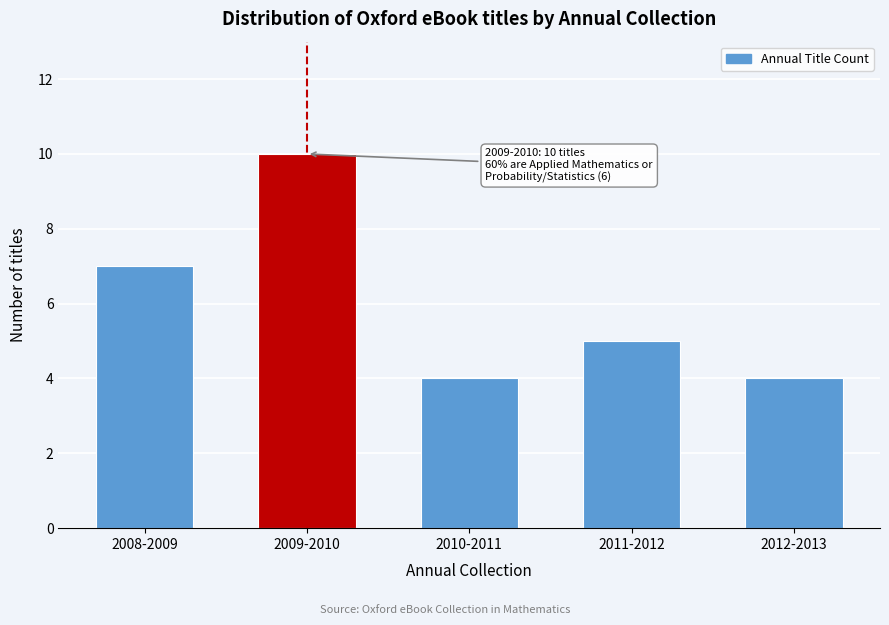

Reading left to right, extract all data points from this chart.

7	10	4	5	4